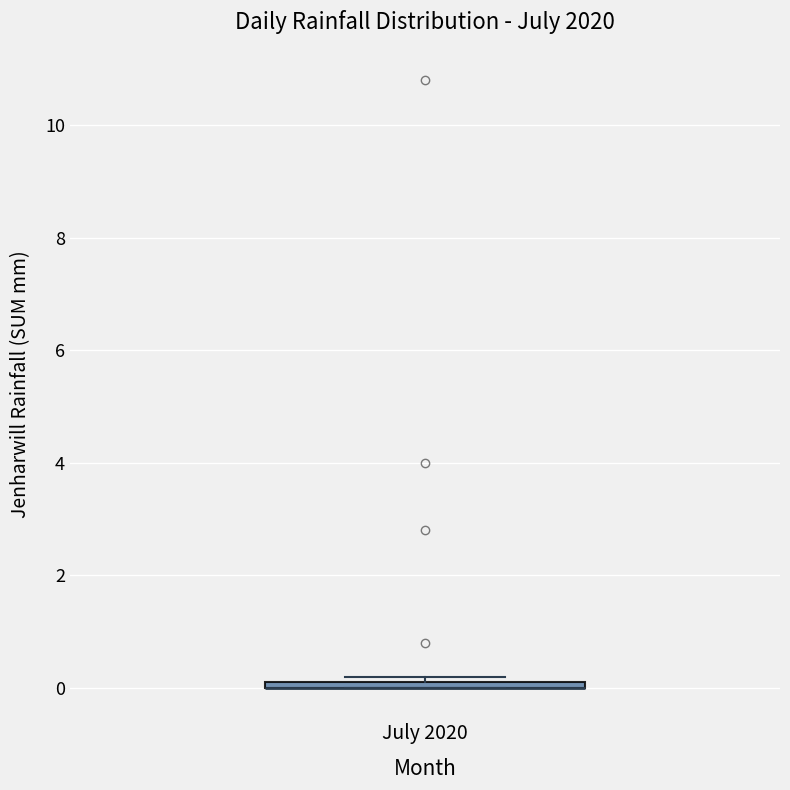

Where is the lower edge of the box for July 2020 on the y-axis? The values are not printed on the chart, so give them approximately, as read against the axis.

0.0